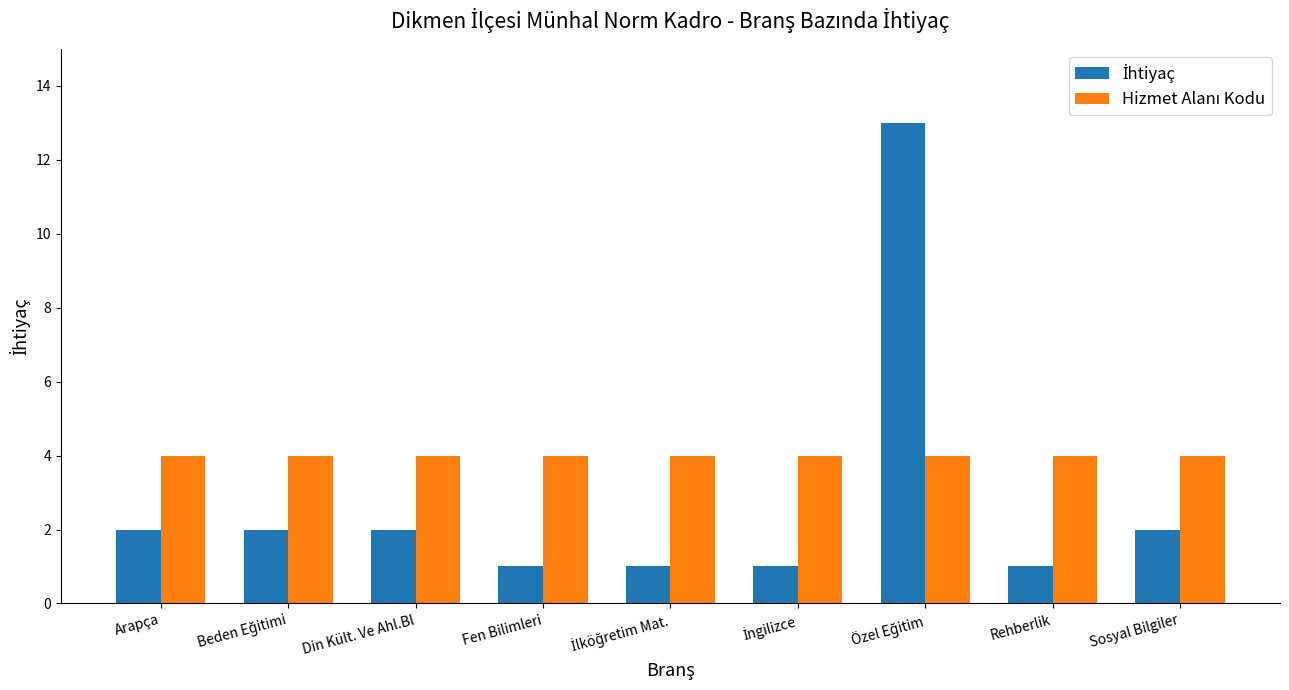

What is the label of the 1st bar from the right?

Sosyal Bilgiler